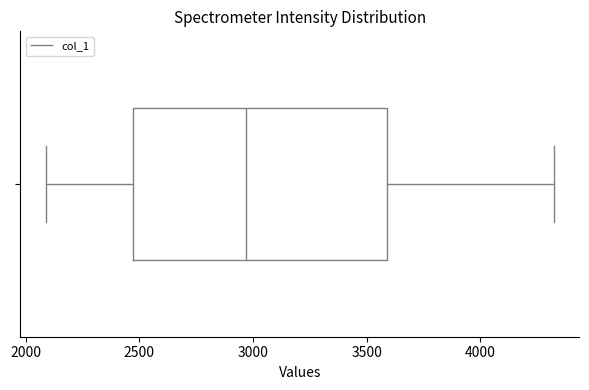

Where does the left whisker of the box end on the x-axis? The values are not printed on the chart, so give them approximately, as read against the axis.

2100